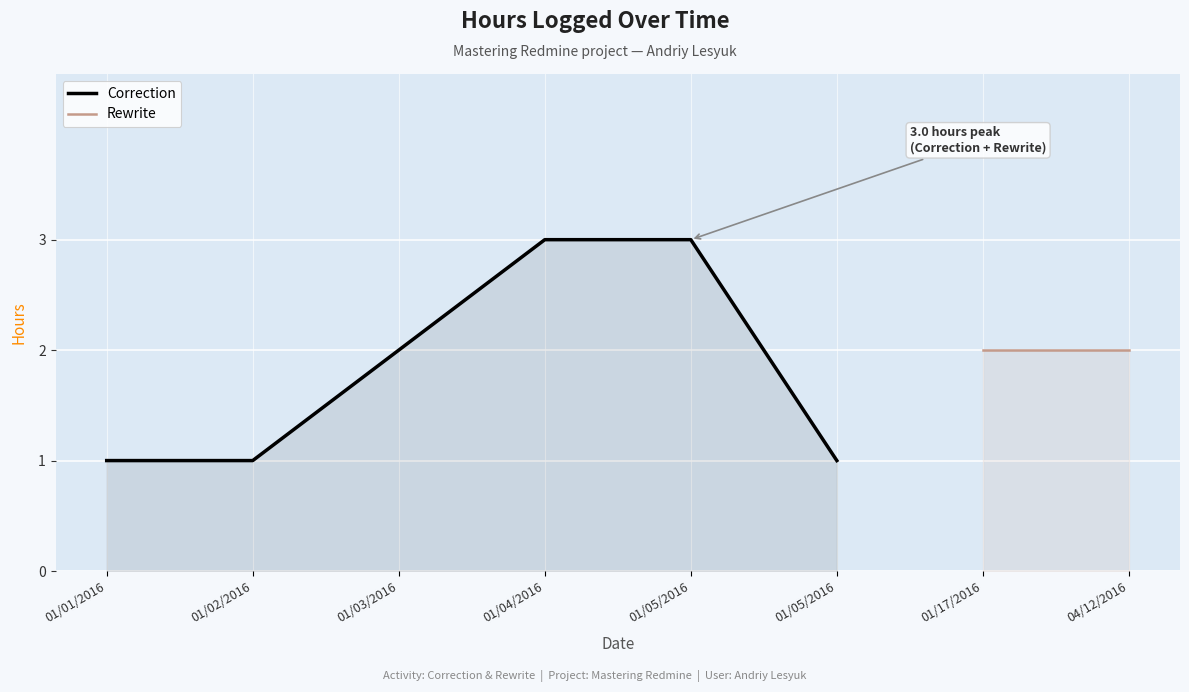

Reading right to left, list all the values displayed in this chart.

2	2	1	3	3	2	1	1